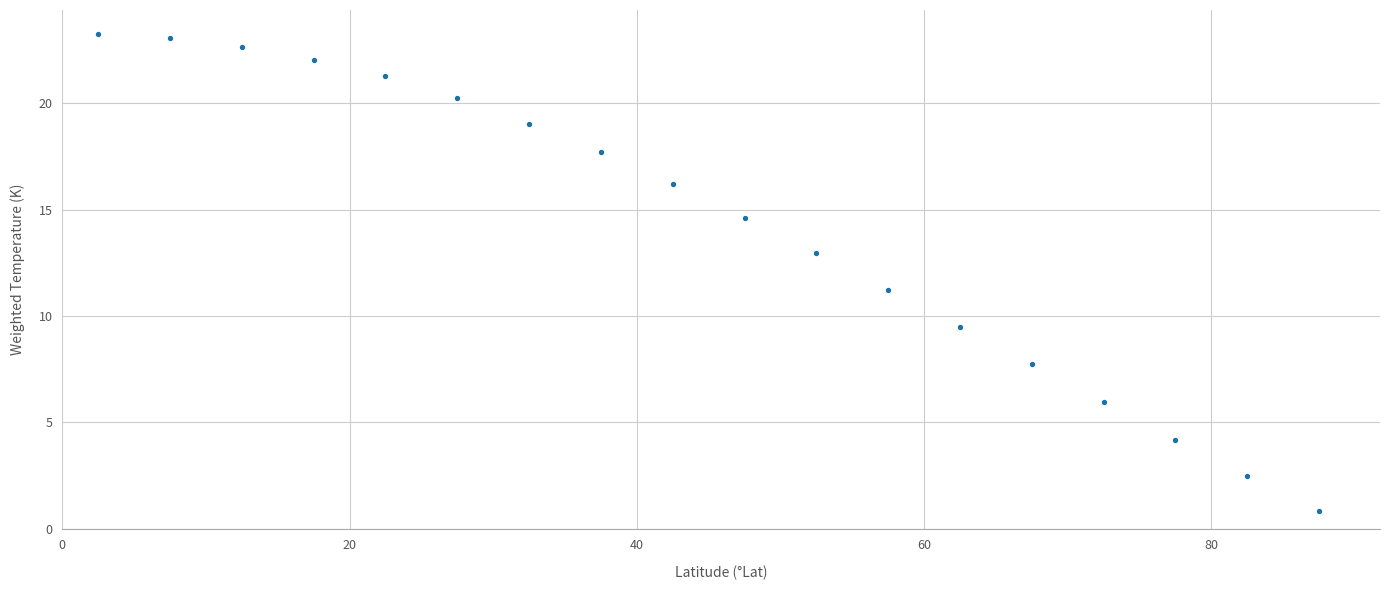

What is the range of X values (max minus min)?

85.0